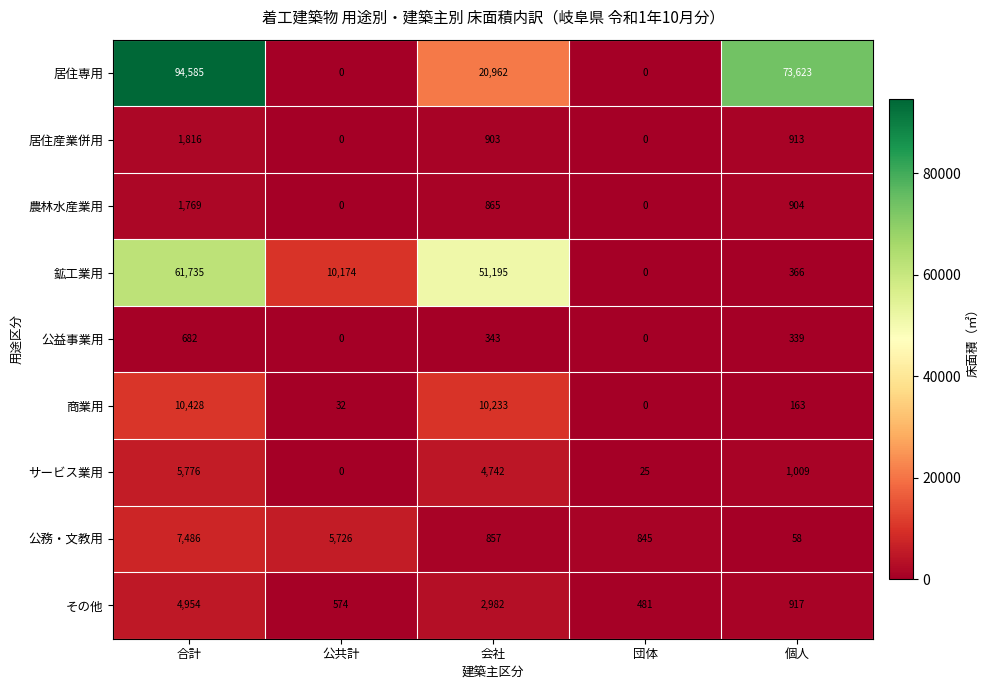

At which label does 商業用 first exceed 163?

合計